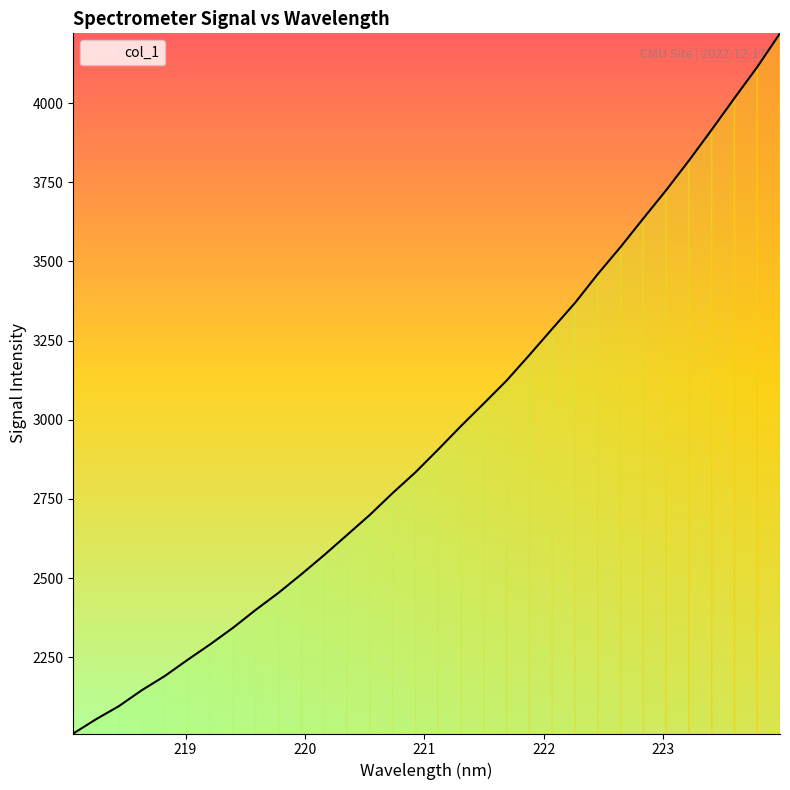

What is the difference between the maximum and minimum values?

2211.0